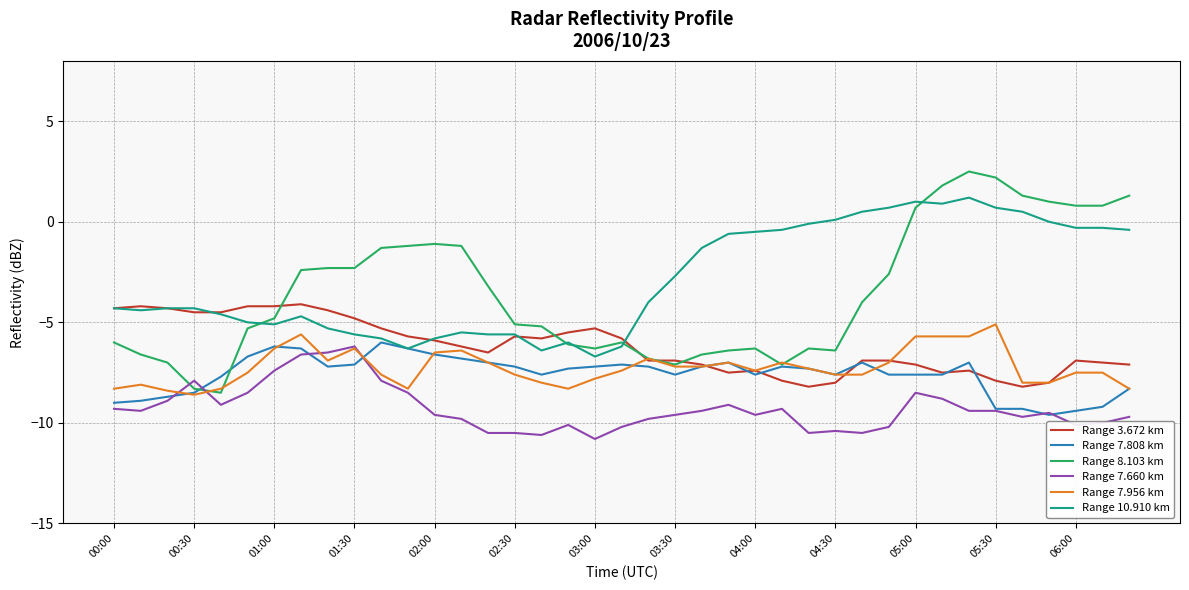

What is the difference between the maximum and second lowest values in the Range 3.672 km series?

4.1